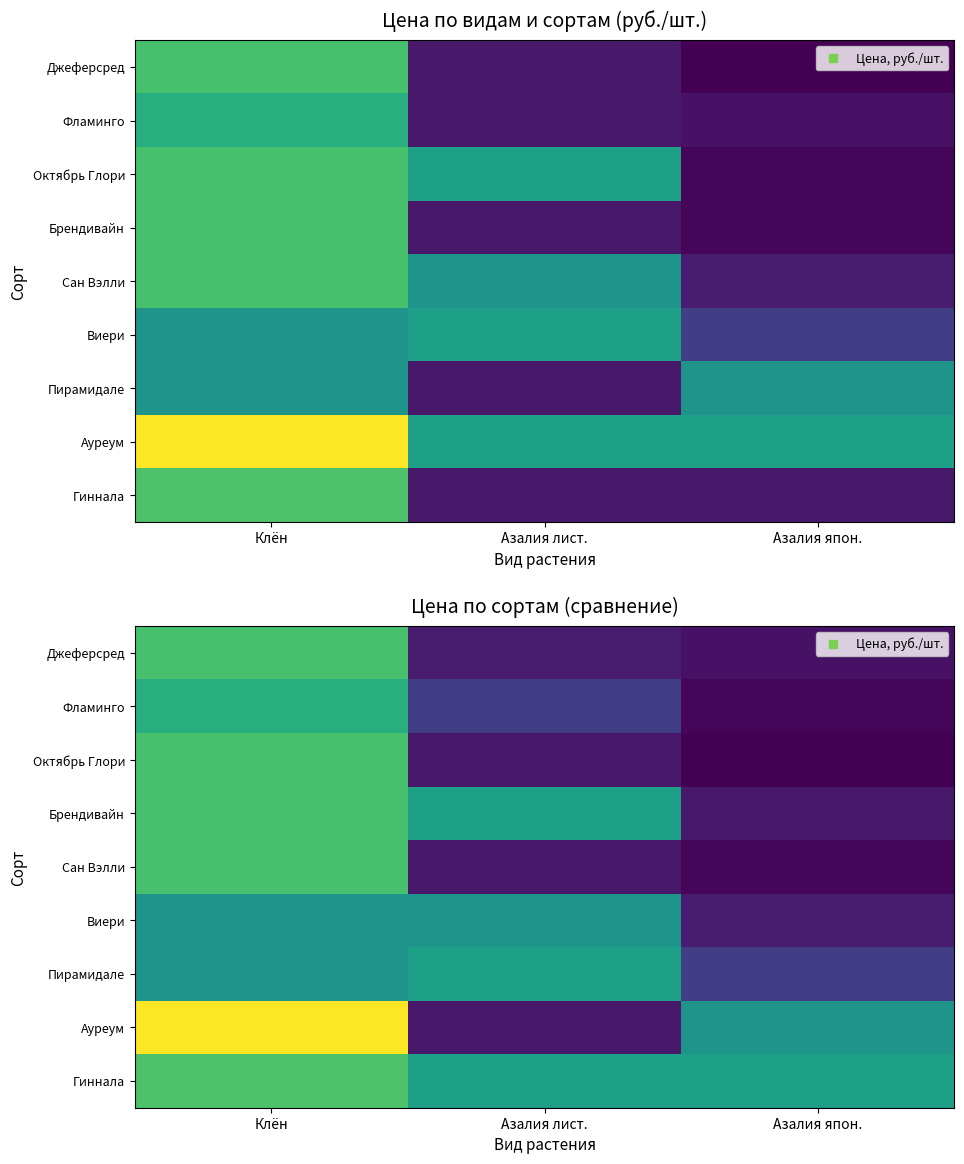

Is the value of Гиннала at Азалия япон. greater than the value of Фламинго at Азалия лист.?

Yes